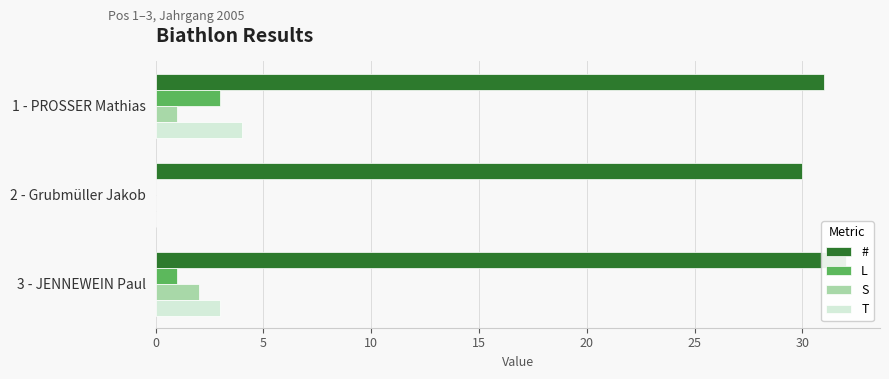

Which series has the largest total across all categories?

#